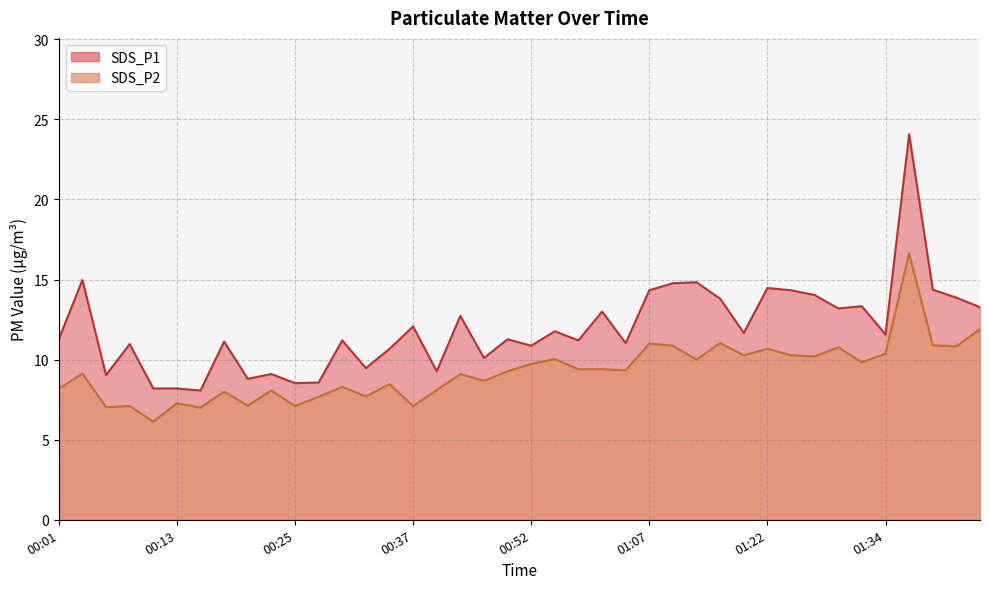

At how many categories does at least one series exceed 11?

26